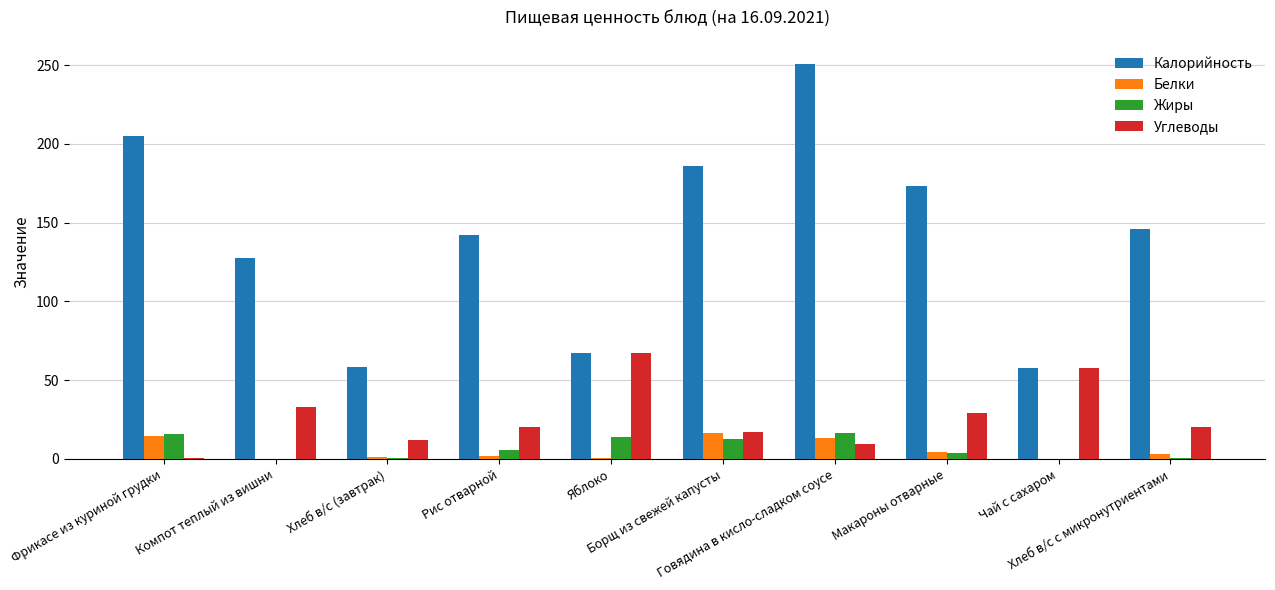

What is the difference between the Углеводы values at Чай с сахаром and Макароны отварные?

28.7